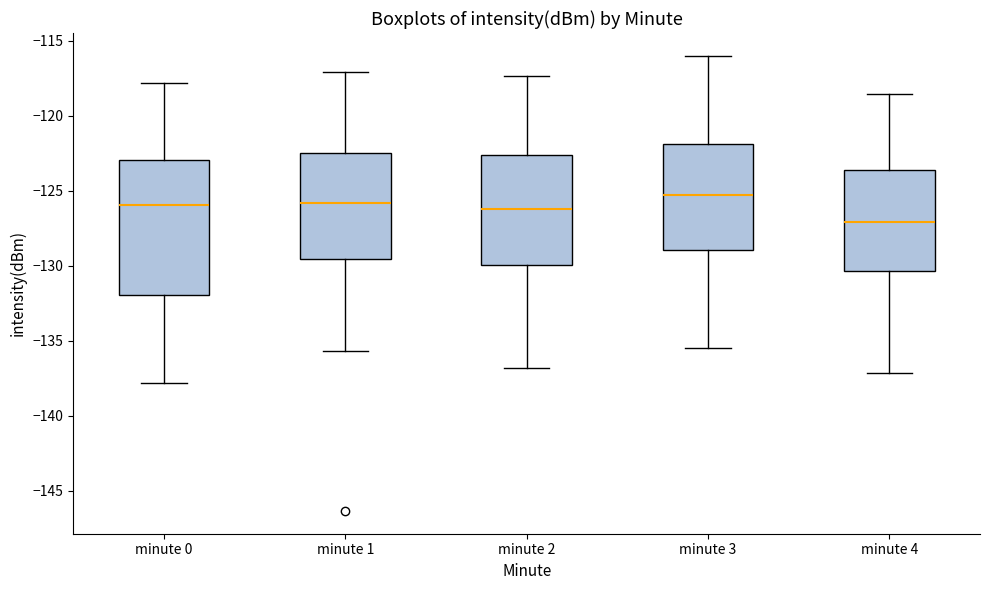

Reading left to right, transcribe this box plot: for each box, give where its median line is, the range the box spans, and where its two whiskers end, as read against the y-axis. The values are not printed on the chart, so give them approximately, as read against the axis.

minute 0: median -126.0, box -132.0 to -123.0, whiskers -138.0 to -118.0
minute 1: median -126.0, box -129.5 to -122.5, whiskers -135.5 to -117.0
minute 2: median -126.0, box -130.0 to -122.5, whiskers -137.0 to -117.5
minute 3: median -125.5, box -129.0 to -122.0, whiskers -135.5 to -116.0
minute 4: median -127.0, box -130.5 to -123.5, whiskers -137.0 to -118.5